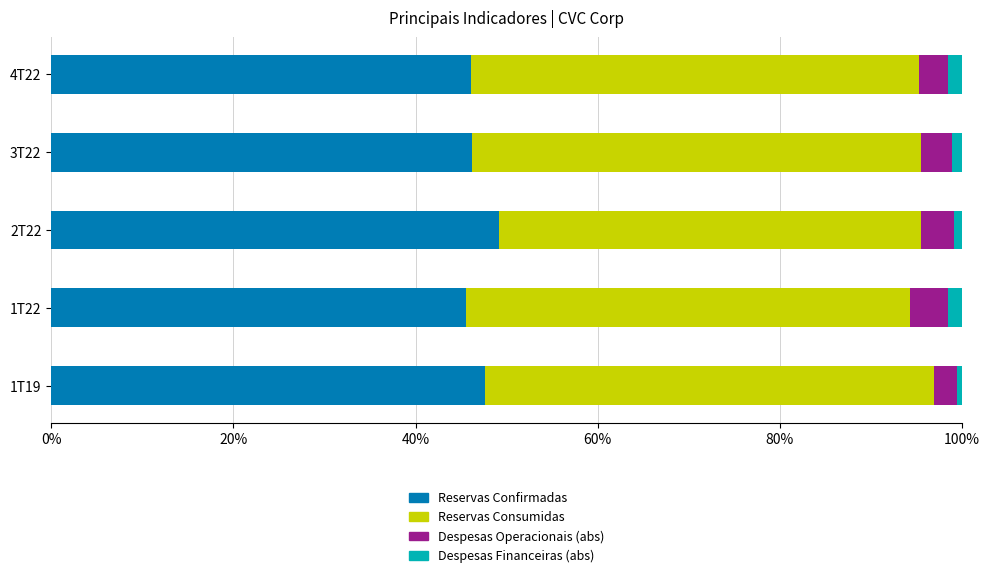

What is the highest value of the Reservas Confirmadas series?

49.2